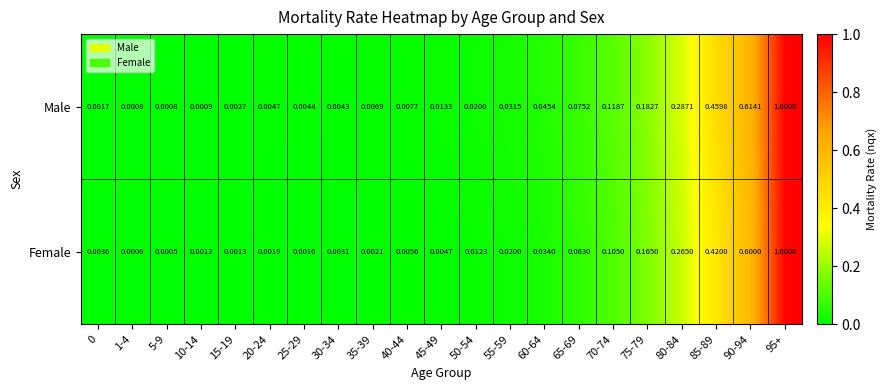

Which series has the largest range (max minus min)?

Female